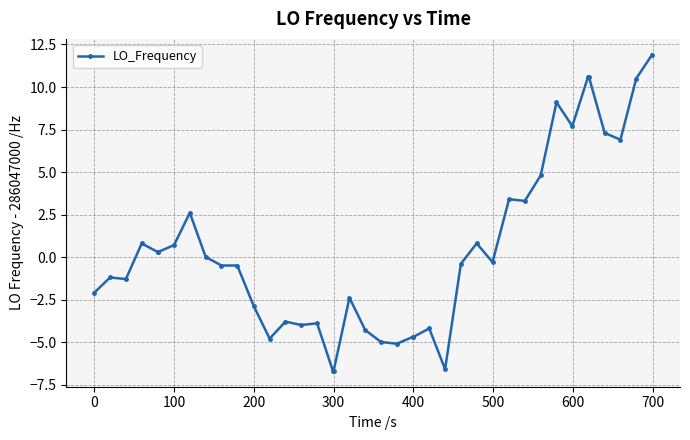

How many distinct data groups are displayed?

1